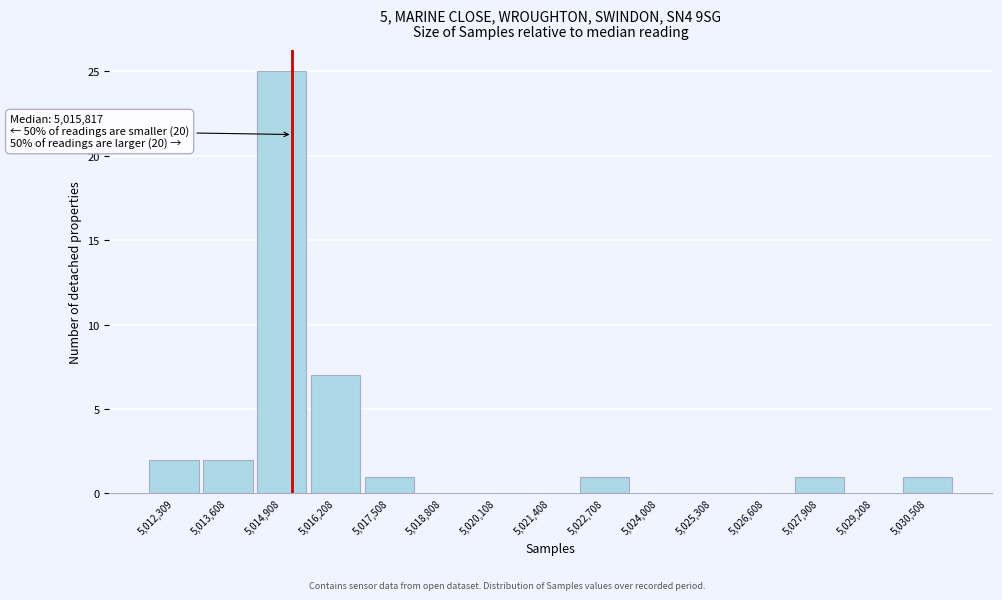

Reading right to left, transcribe all the data shown in this chart.

5,030,508=1	5,029,208=0	5,027,908=1	5,026,608=0	5,025,308=0	5,024,008=0	5,022,708=1	5,021,408=0	5,020,108=0	5,018,808=0	5,017,508=1	5,016,208=7	5,014,908=25	5,013,608=2	5,012,309=2